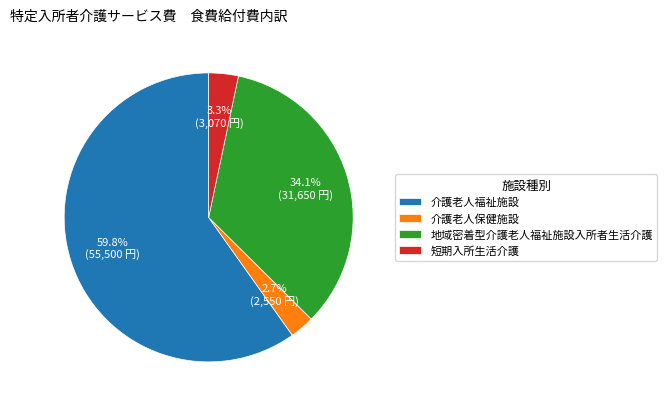

Do 介護老人福祉施設 and 介護老人保健施設 together represent more than half of the pie?

Yes